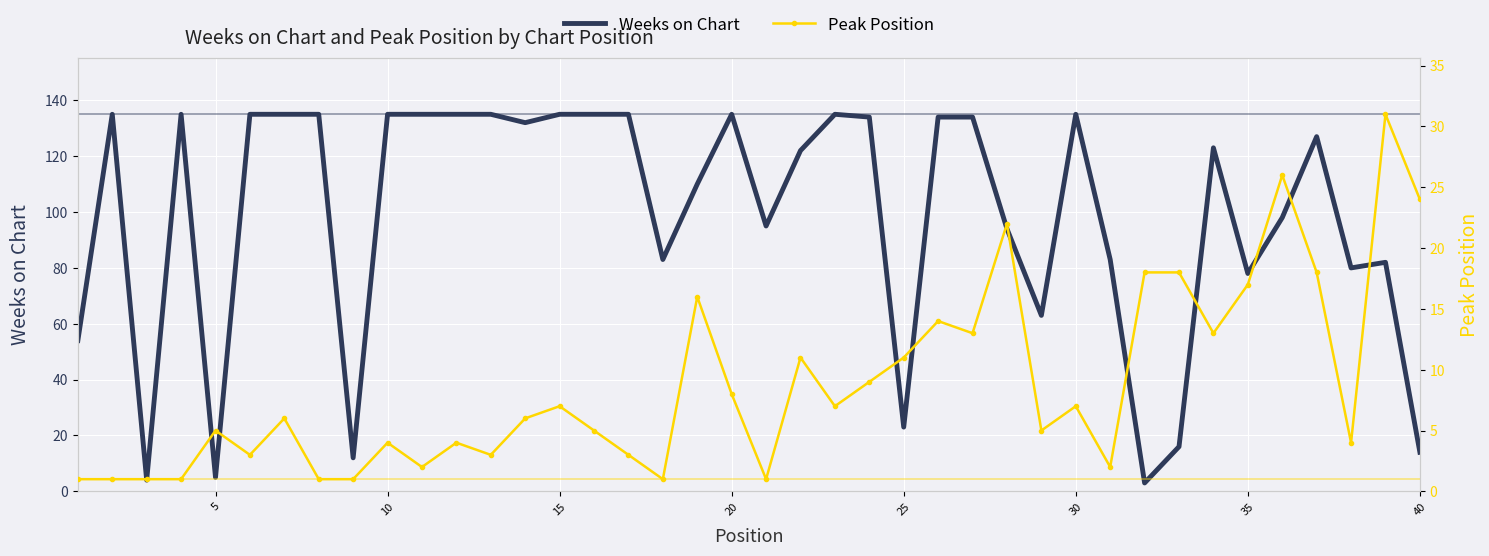

What is the highest value of the Weeks on Chart series?

135